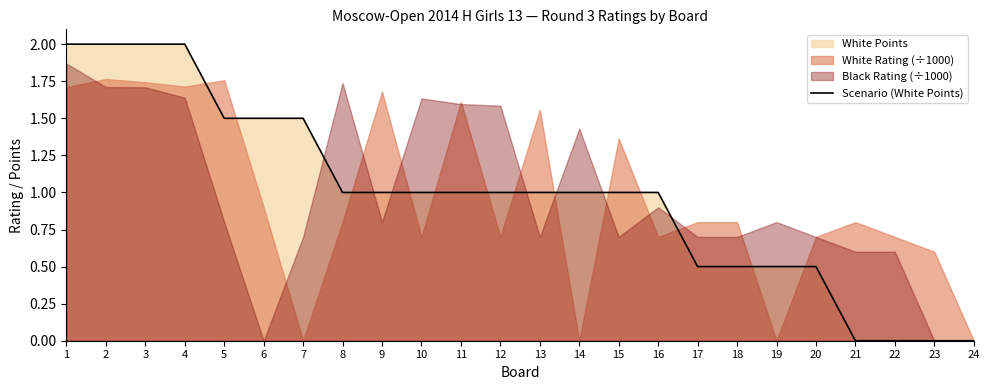

What is the average value?

1.0